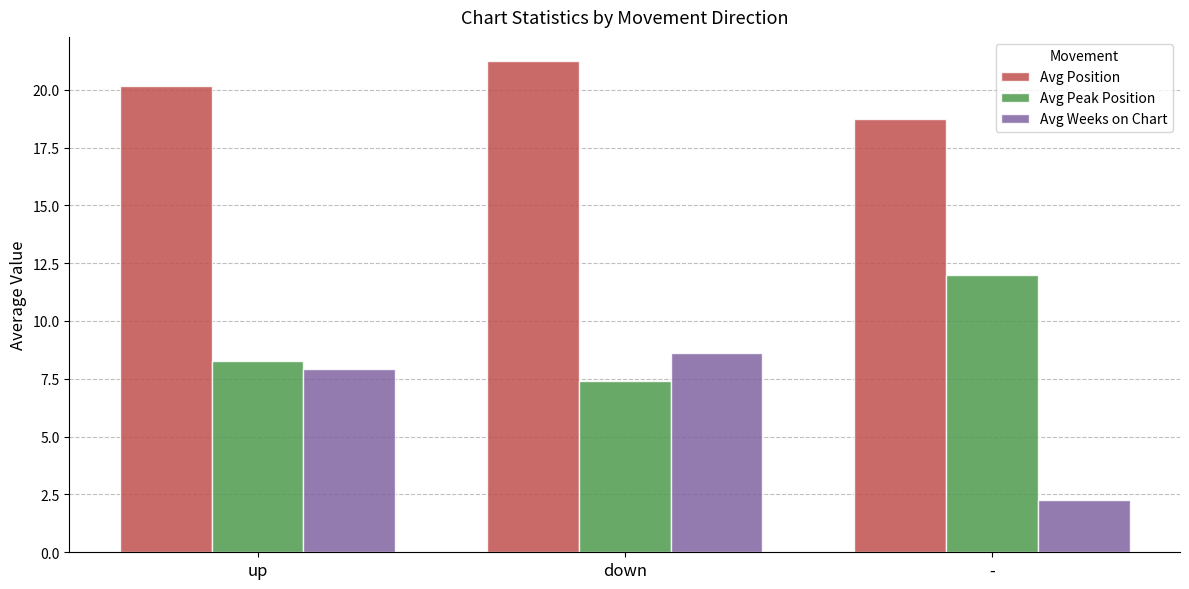

What is the sum of all Avg Position values?

60.1